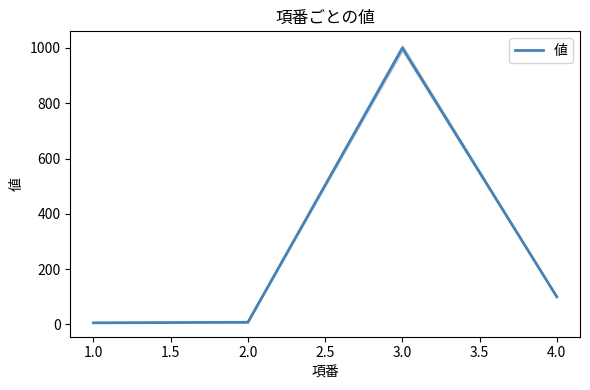

How many interior local peaks does the 値 series have?

1